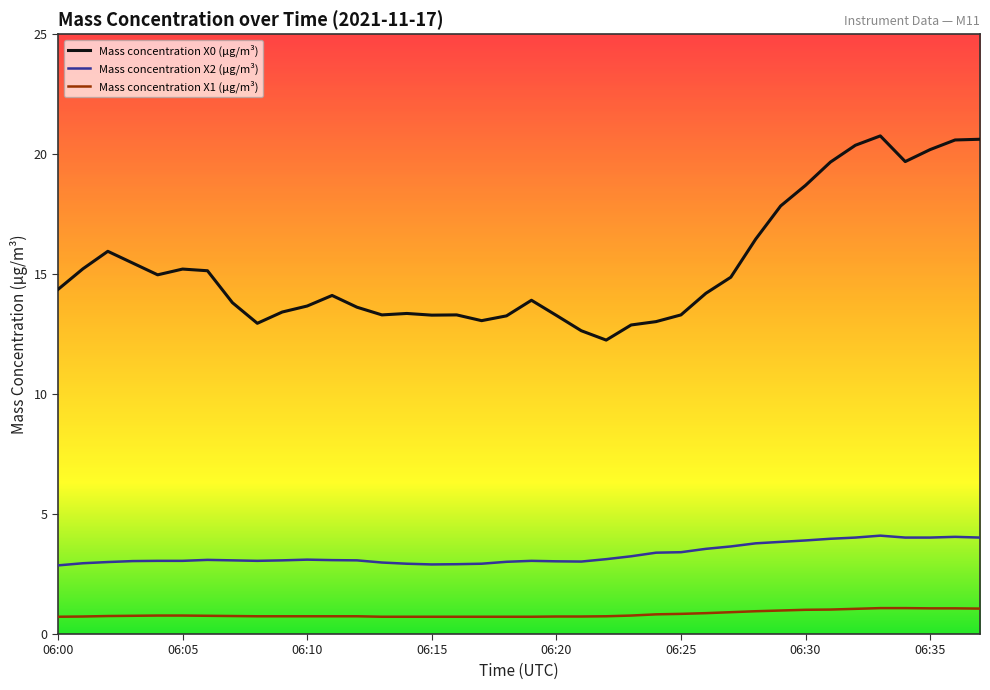

Which series has the largest total across all categories?

Mass concentration X0 (μg/m³)